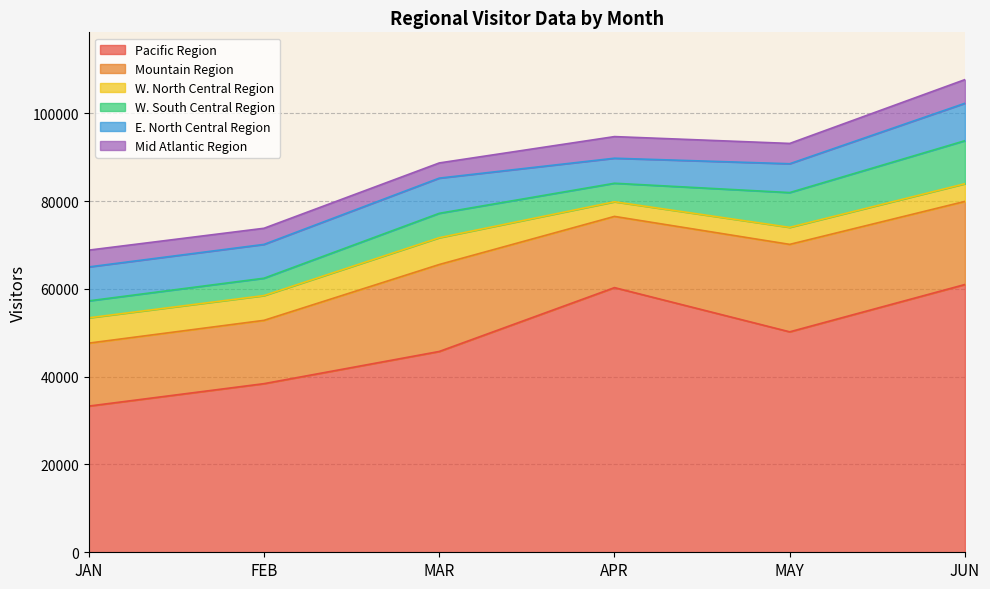

Count the number of data series in this chart.

6